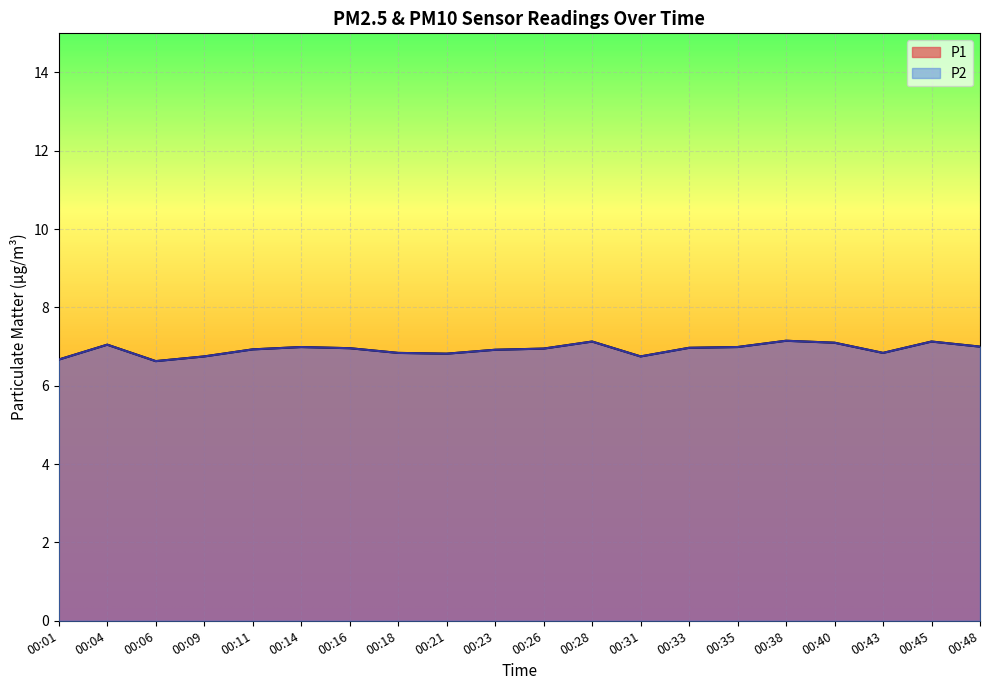

True or false: P1 and P2 intersect in this chart.

False